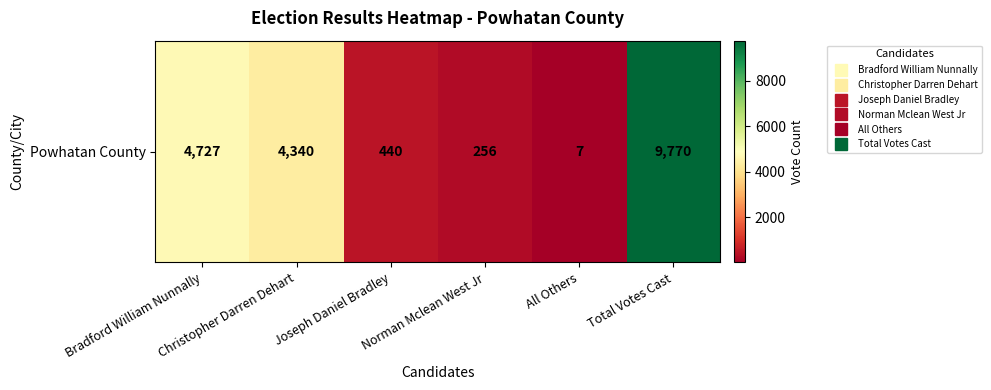

How many data points are above 4340?

2